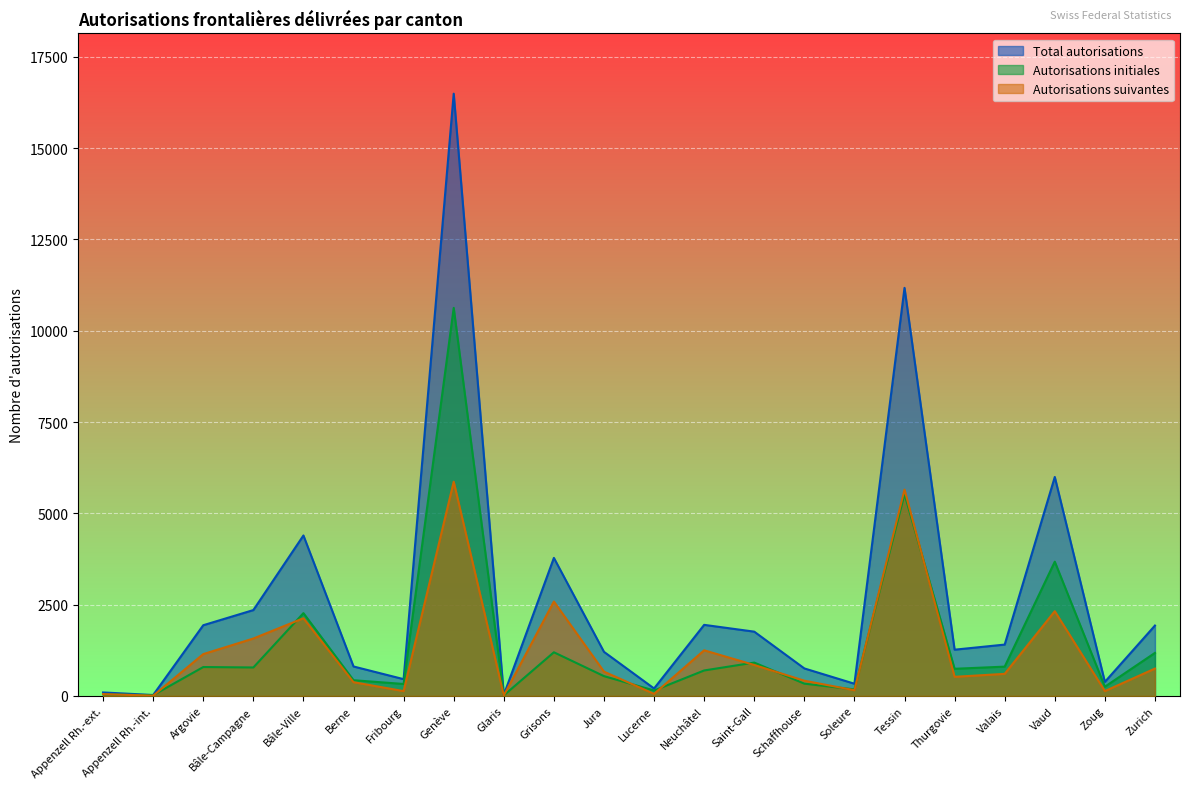

List the labels in order of Autorisations initiales value, largest first.

Genève, Tessin, Vaud, Bâle-Ville, Grisons, Zurich, Saint-Gall, Valais, Argovie, Bâle-Campagne, Thurgovie, Neuchâtel, Jura, Berne, Schaffhouse, Fribourg, Zoug, Soleure, Lucerne, Appenzell Rh.-ext., Appenzell Rh.-int., Glaris